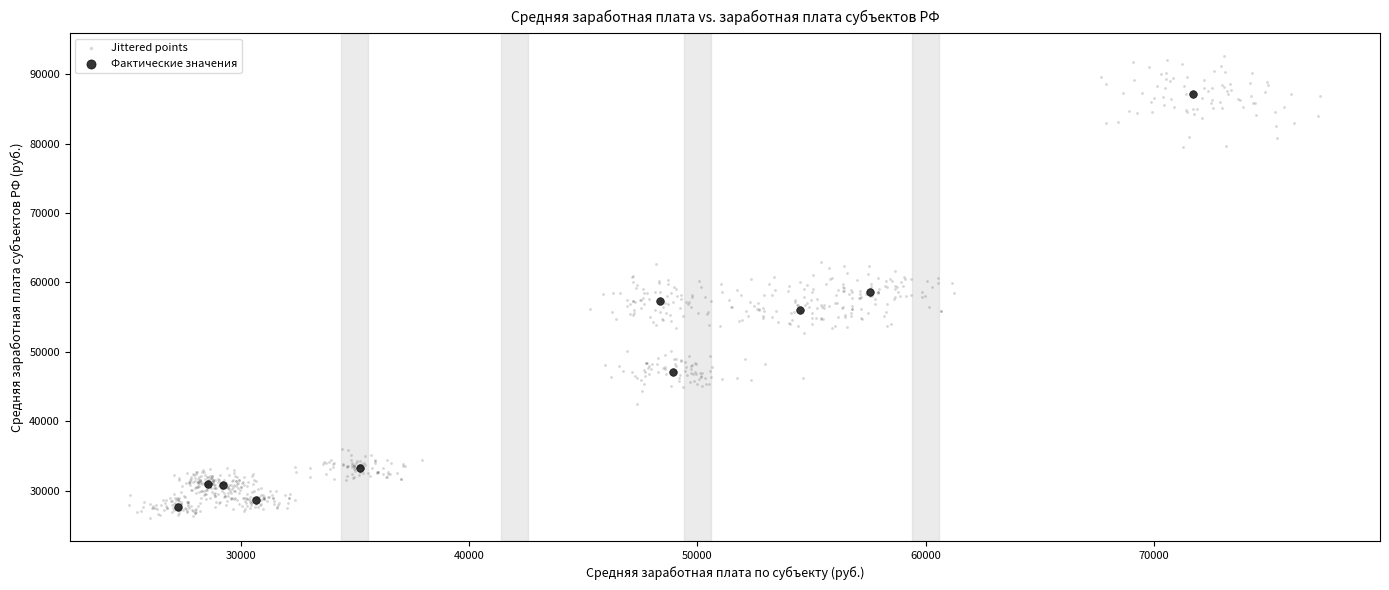

Which series has the largest Y range (max minus min)?

Jittered points